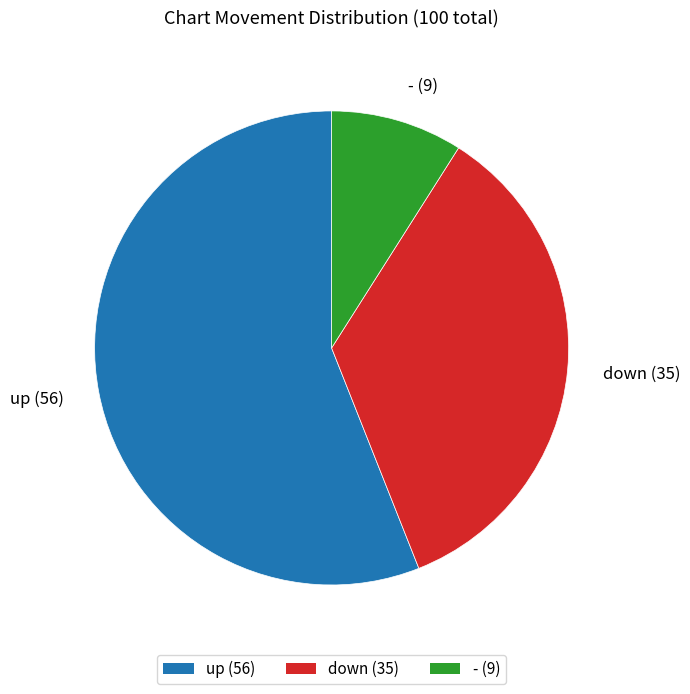

Combined, do down and - account for over 50%?

No